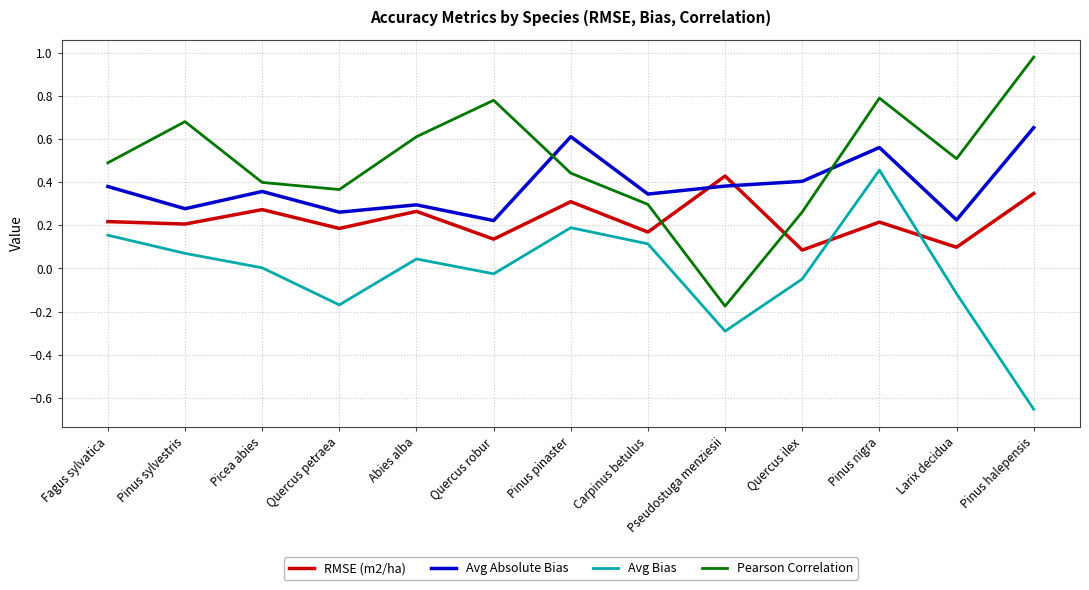

Between Picea abies and Quercus robur, which series saw the biggest shift?

Pearson Correlation